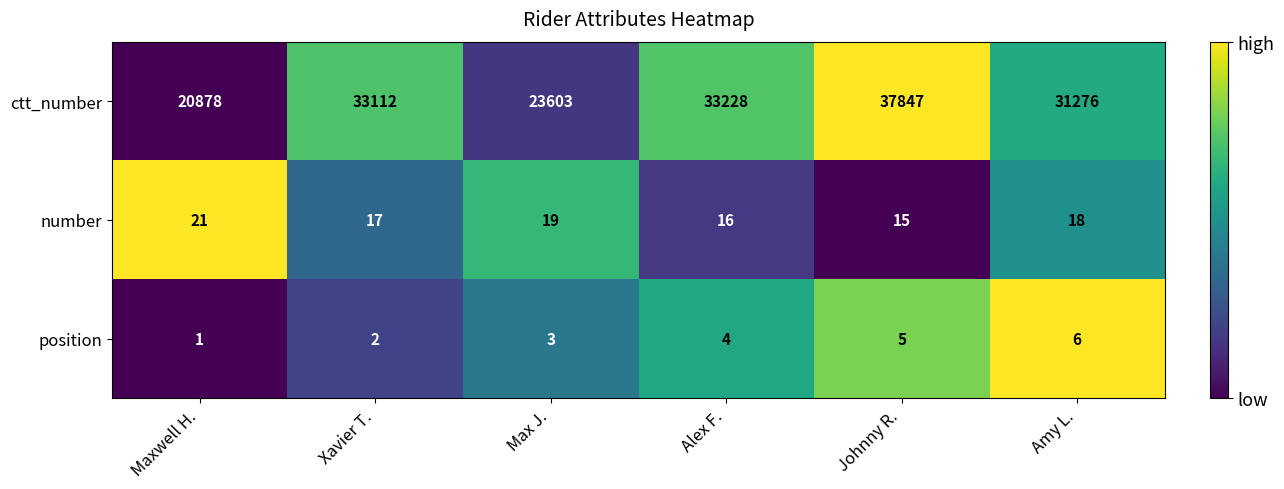

Is the value of ctt_number at Amy L. greater than the value of position at Johnny R.?

Yes